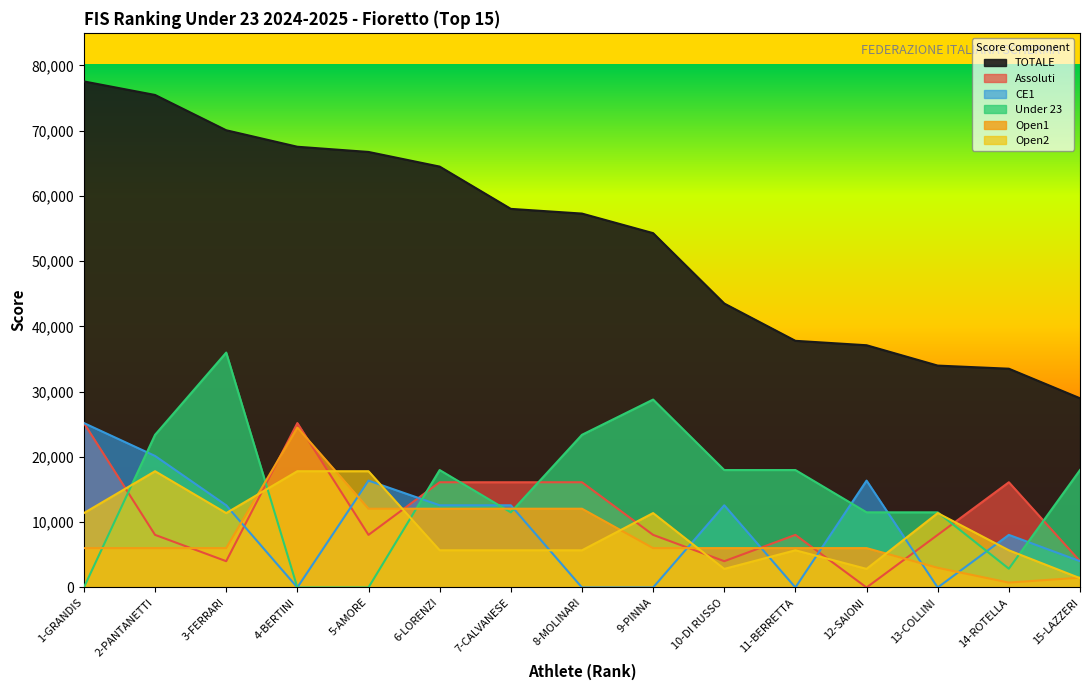

List the series in order of their peak value, lowest first.

Open2, Open1, CE1, Assoluti, Under 23, TOTALE